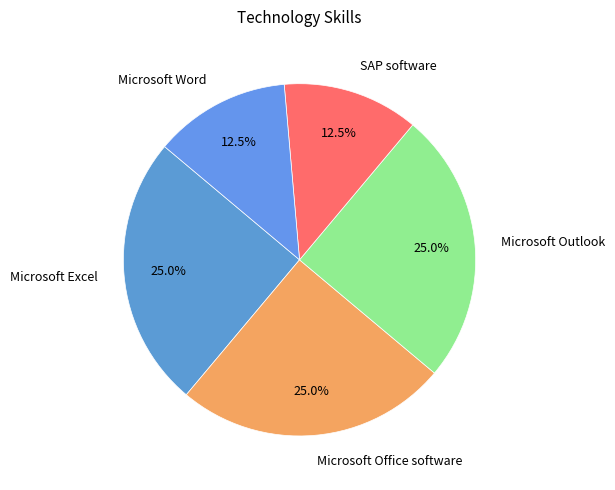

What is the ratio of the value at Microsoft Outlook to the value at SAP software?

2.0